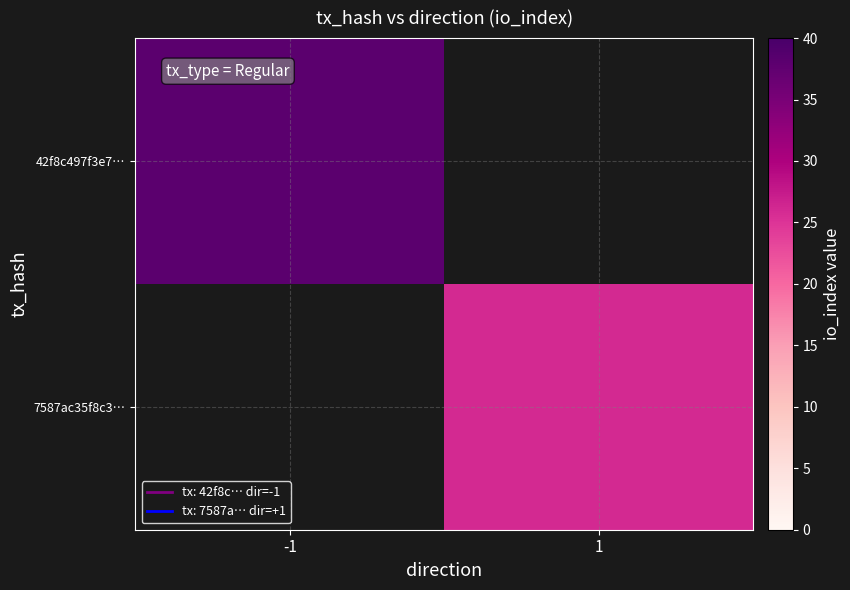

List the series in order of their peak value, highest first.

42f8c497f3e7…, 7587ac35f8c3…